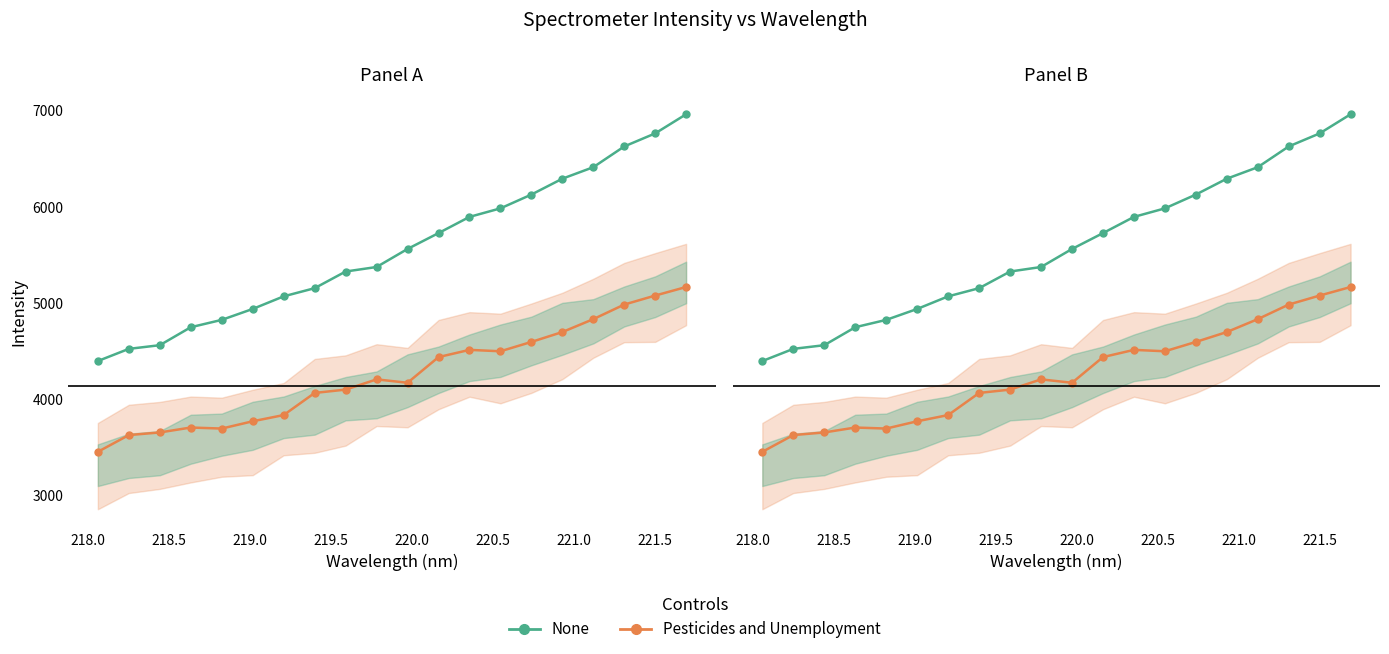

List the labels in order of value, smallest first.

218.0596, 218.2508, 218.442, 218.6332, 218.8244, 219.0156, 219.2067, 219.3979, 219.589, 219.7801, 219.9712, 220.1623, 220.3533, 220.5444, 220.7354, 220.9264, 221.1174, 221.3083, 221.4993, 221.6902